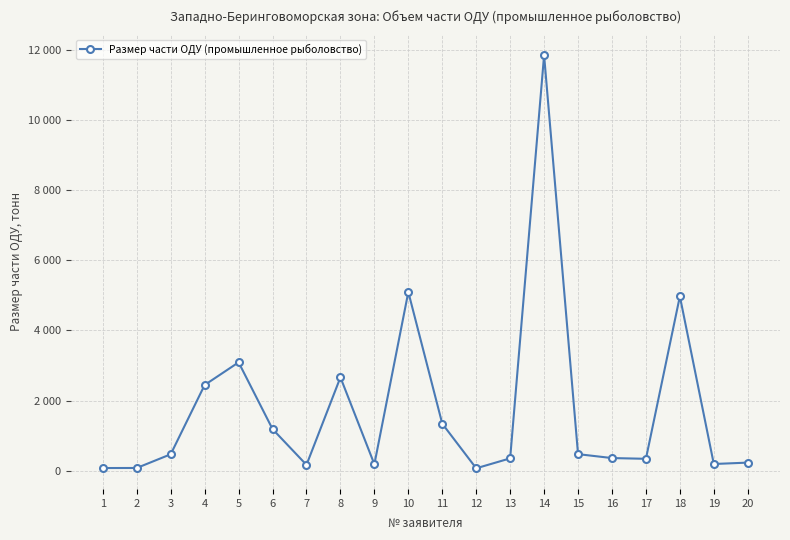

Is it true that the value at 12 is 31.2?

False